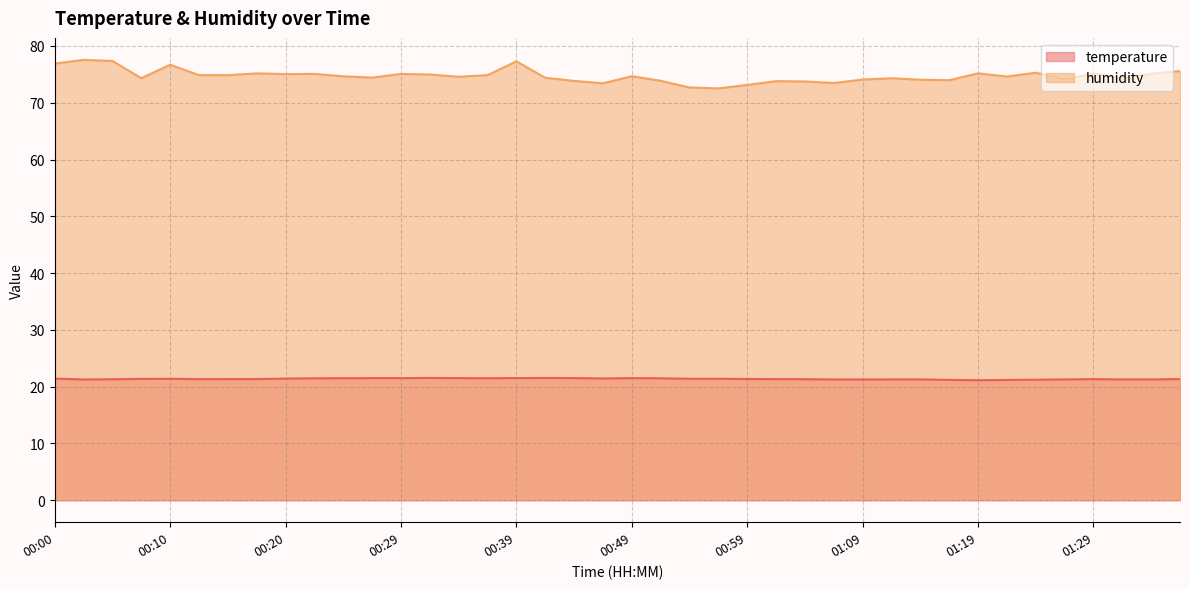

True or false: humidity and temperature intersect in this chart.

False